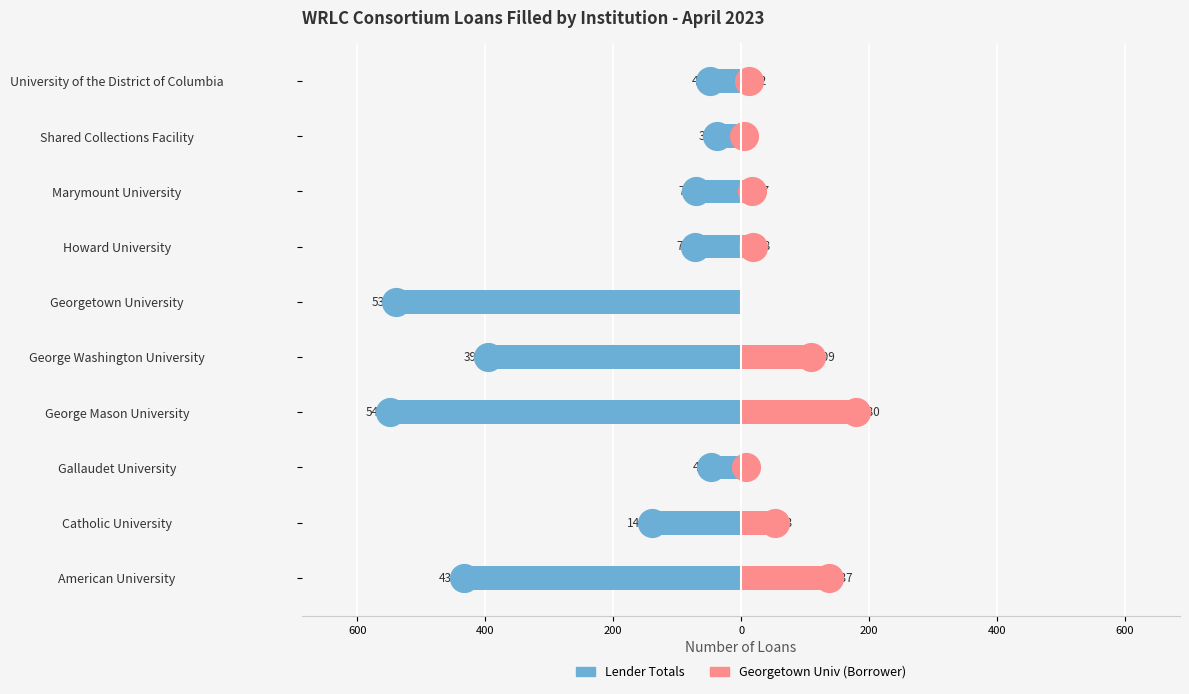

What are all the series names shown in the legend?

Lender Totals, Georgetown Univ (Borrower)